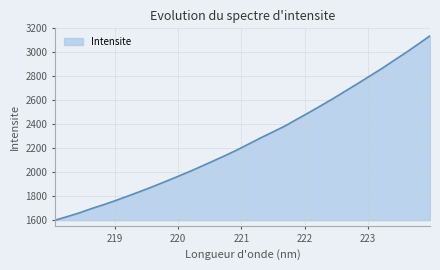

What is the smallest value displayed?

1594.9